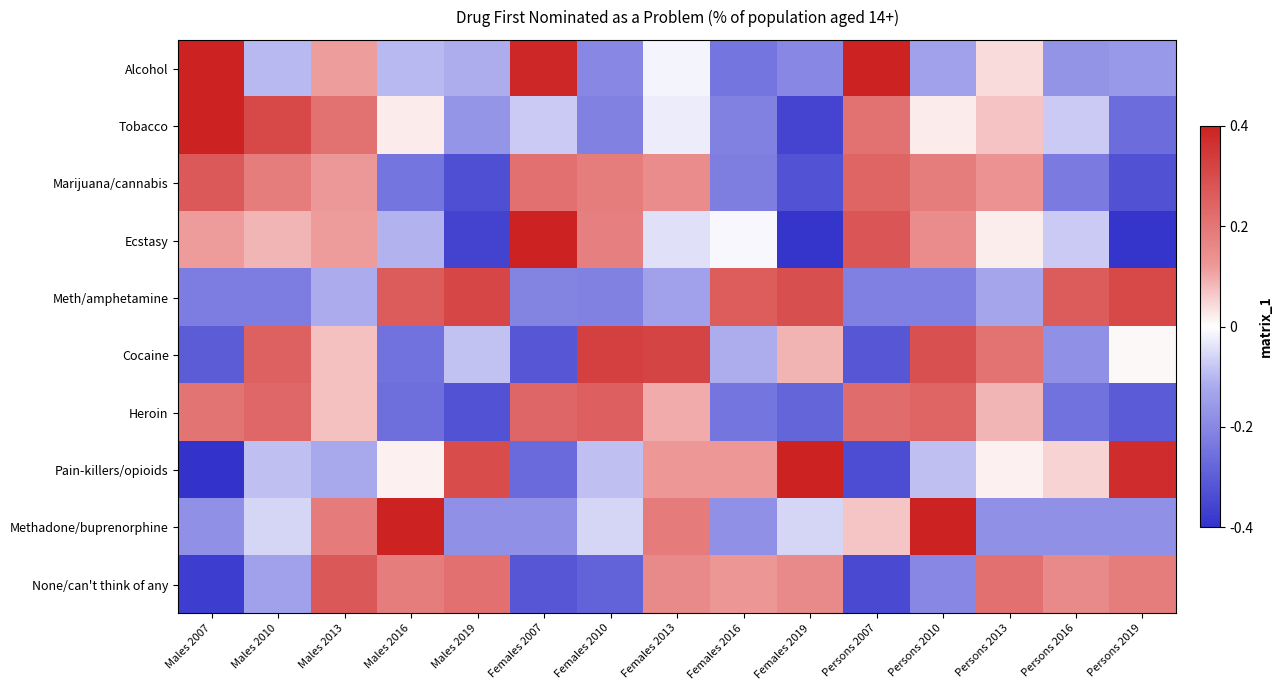

Between Females 2010 and Males 2019, which is larger?

Males 2019